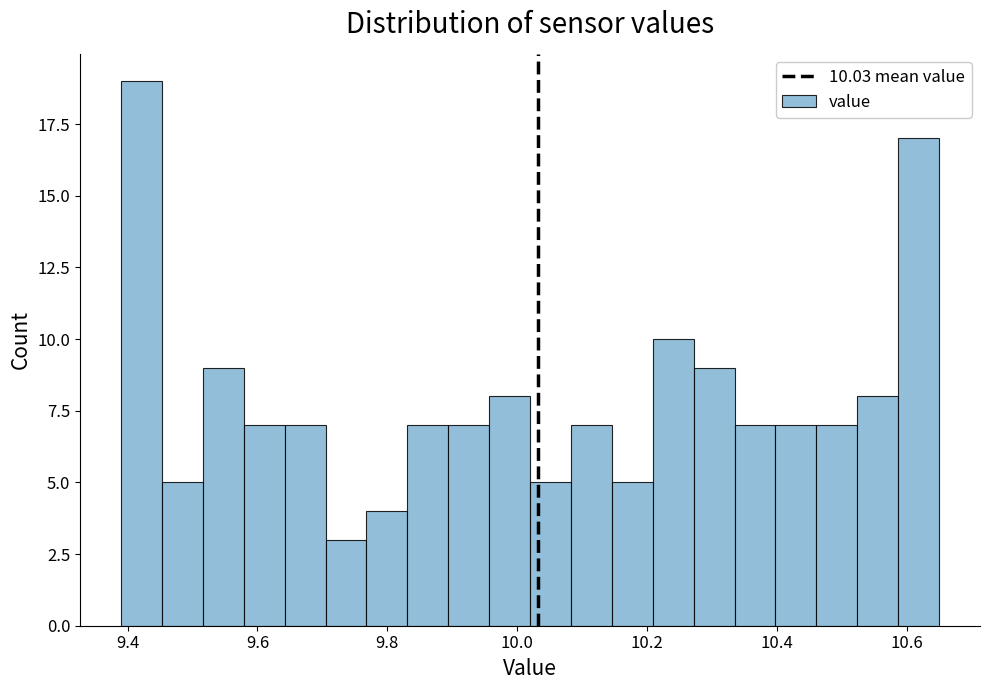

Read against the x-axis, roughly where is the centre of the tallest bar?

9.42